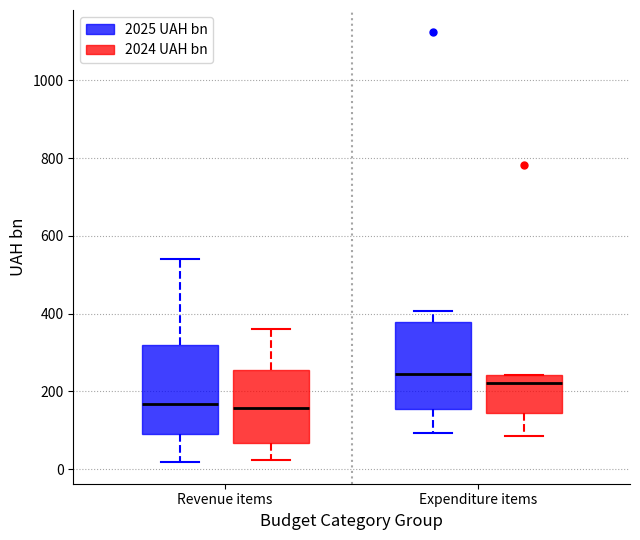

Reading left to right, transcribe this box plot: for each box, give where its median line is, the range the box spans, and where its two whiskers end, as read against the y-axis. The values are not printed on the chart, so give them approximately, as read against the axis.

Revenue items (2025 UAH bn): median 160, box 80 to 320, whiskers 20 to 540
Revenue items (2024 UAH bn): median 160, box 60 to 260, whiskers 20 to 360
Expenditure items (2025 UAH bn): median 240, box 160 to 380, whiskers 100 to 400
Expenditure items (2024 UAH bn): median 220, box 140 to 240, whiskers 80 to 240